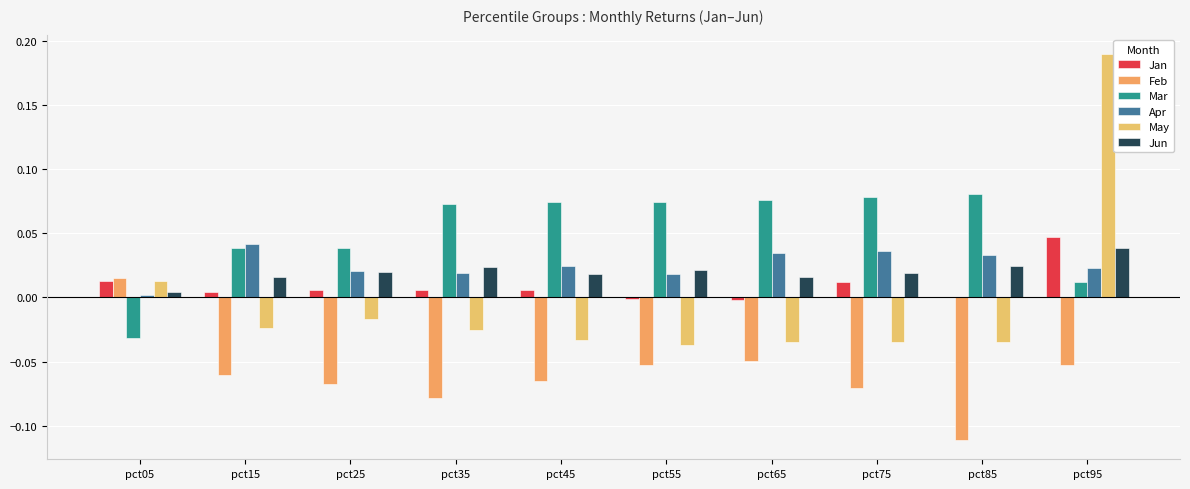

What is the sum of the Feb values at pct85 and pct65?

-0.2